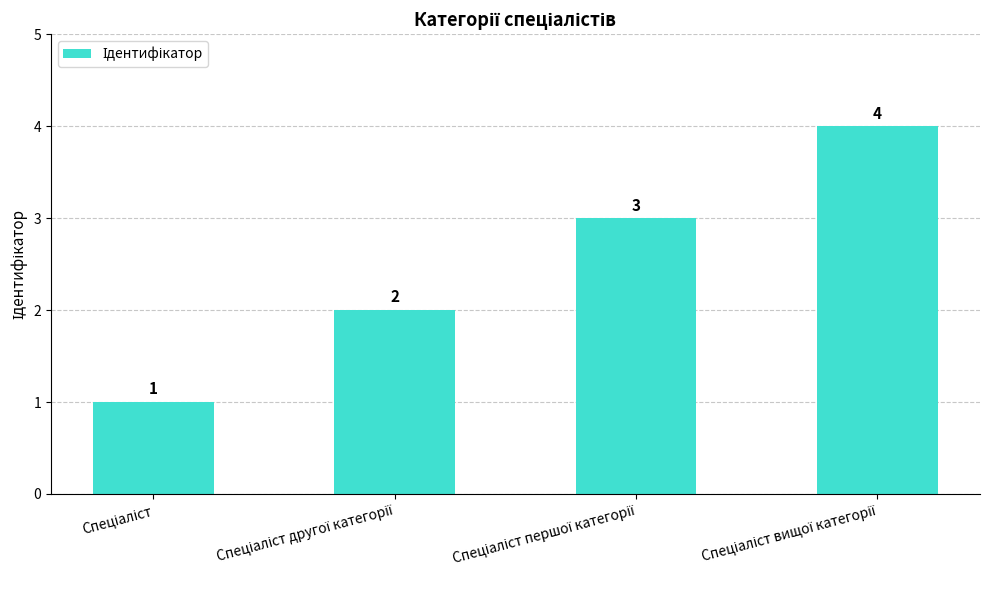

What is the greatest value displayed?

4